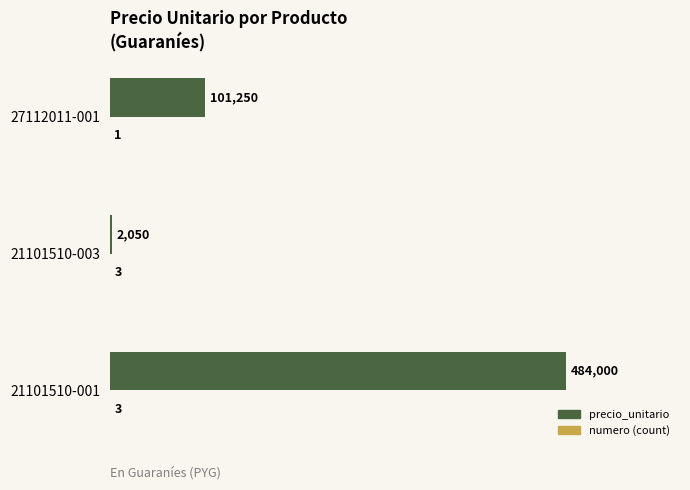

Read the precio_unitario value at 27112011-001.

101250